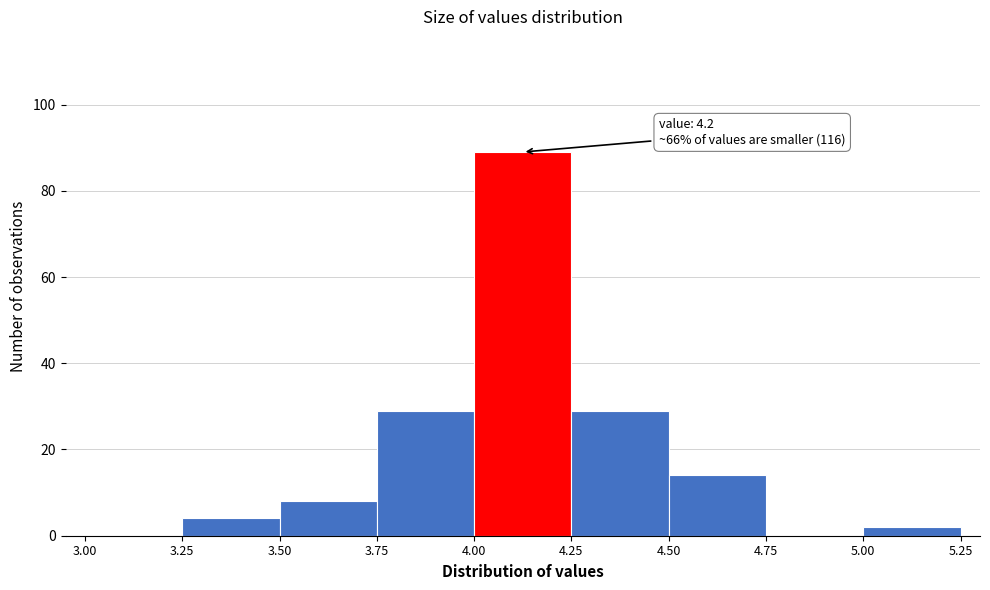

Over which range of the x-axis is the bar tallest?

4.00 to 4.25